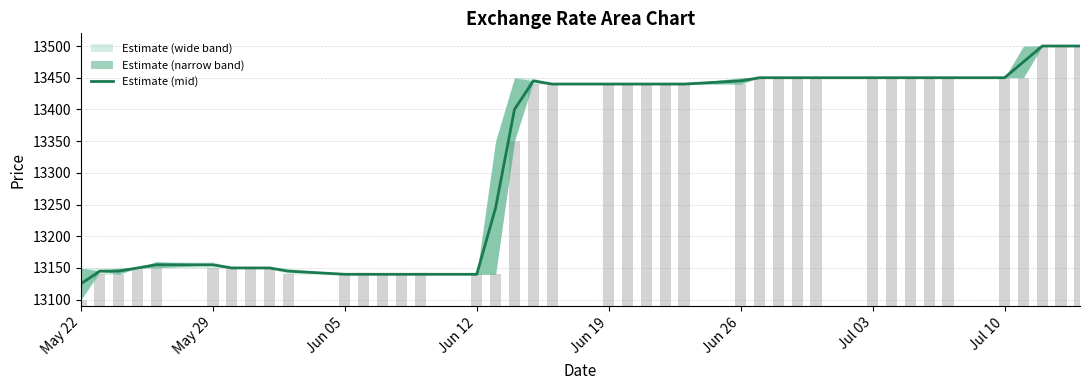

What is the label of the 1st bar from the left?

May 22